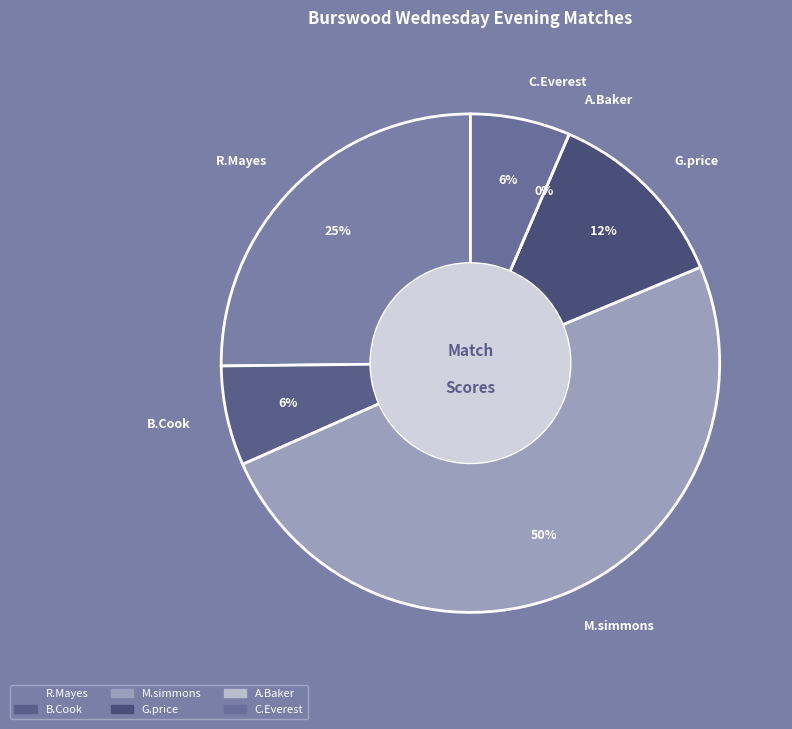

What percentage is NOT represented by A.Baker?

100.0%